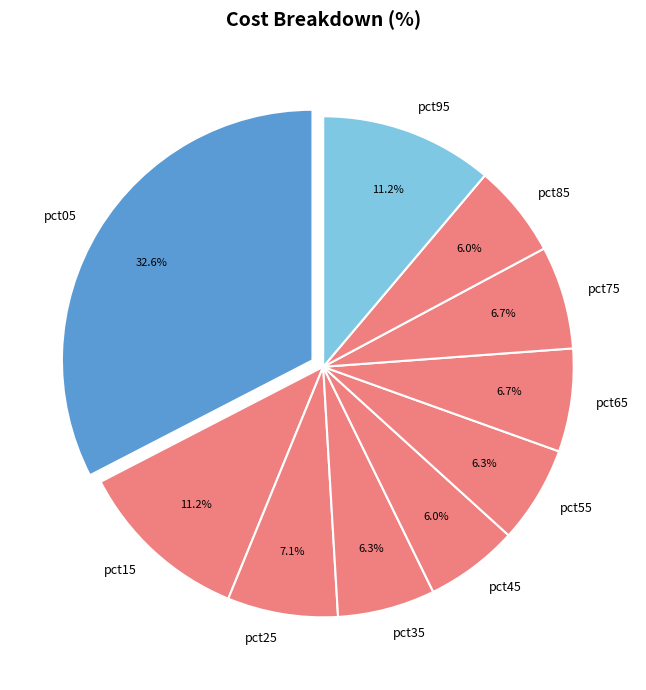

How many segments does this pie chart have?

10